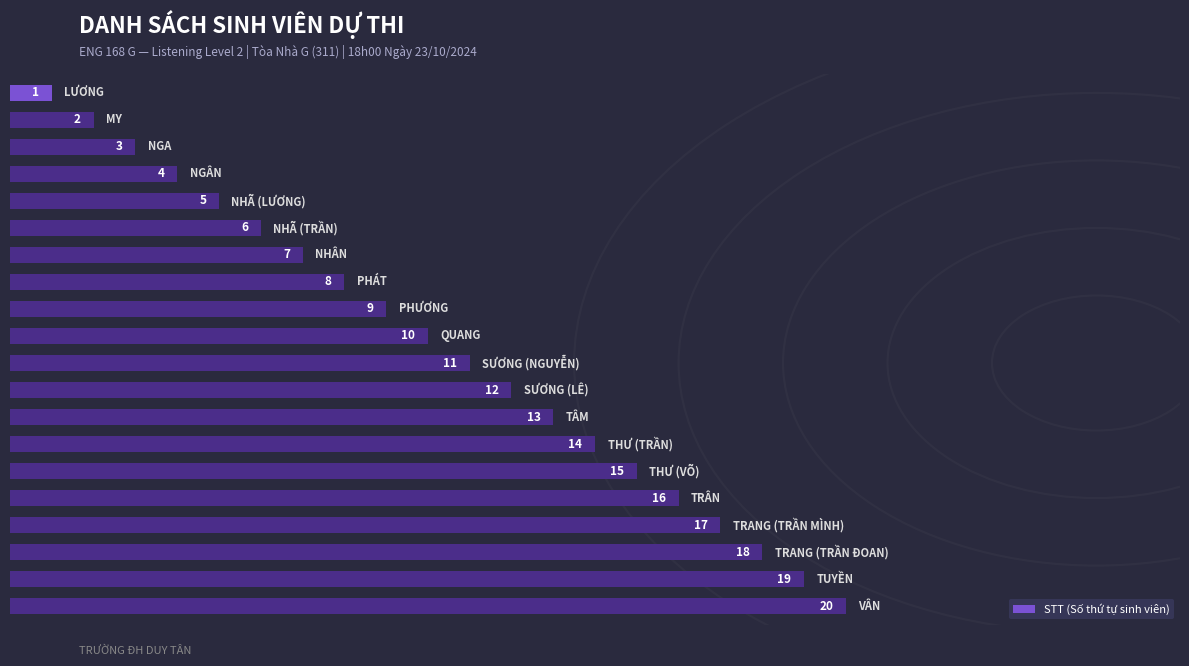

Count the number of data series in this chart.

1